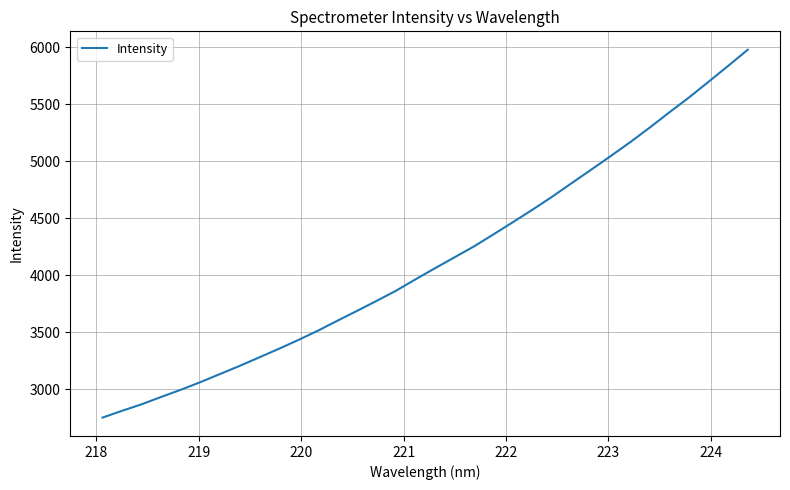

What is the minimum value shown in the chart?

2752.7